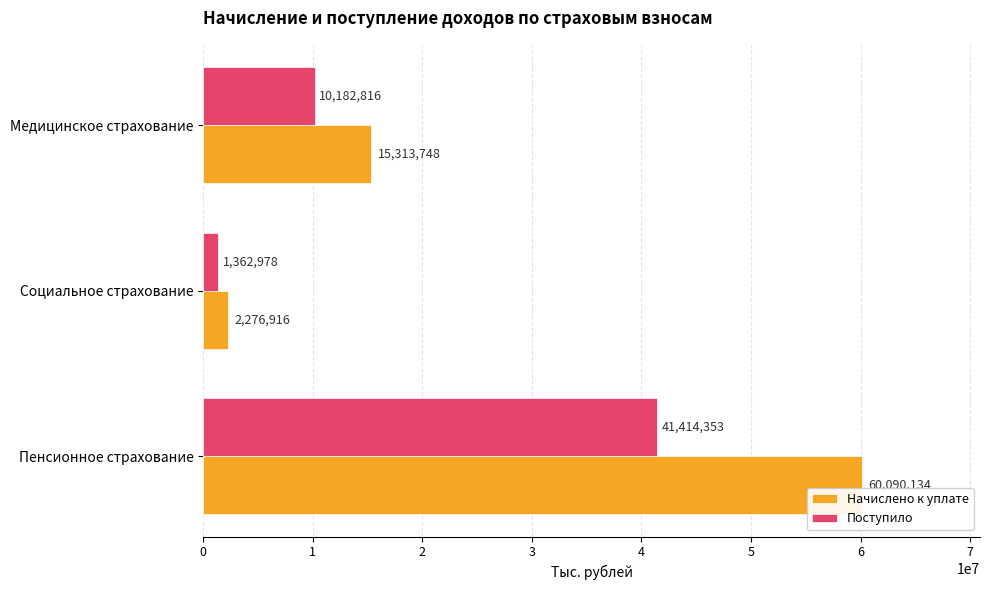

What is the spread (max minus min) of values at Социальное страхование?

913938